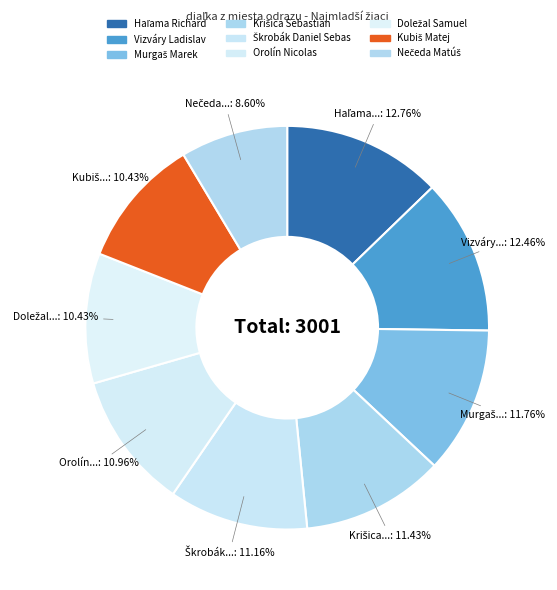

Is it true that Doležal Samuel is 19% of the pie?

False